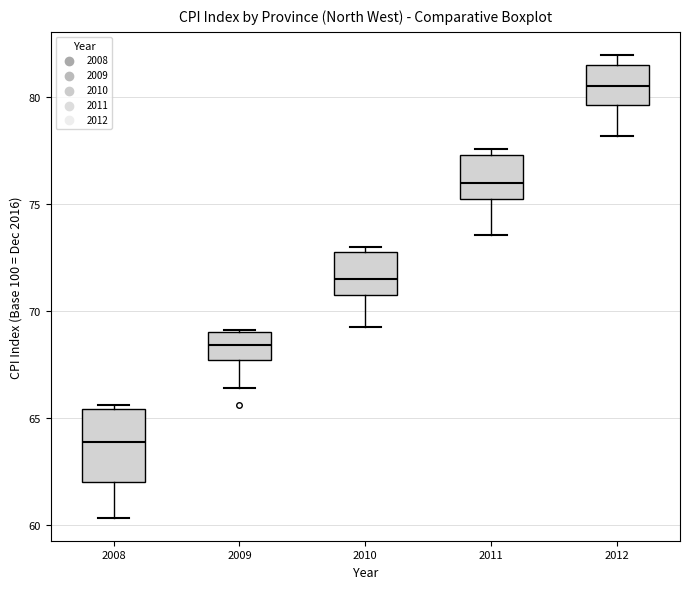

Where is the upper edge of the box at x = 2011 on the y-axis? The values are not printed on the chart, so give them approximately, as read against the axis.

77.5